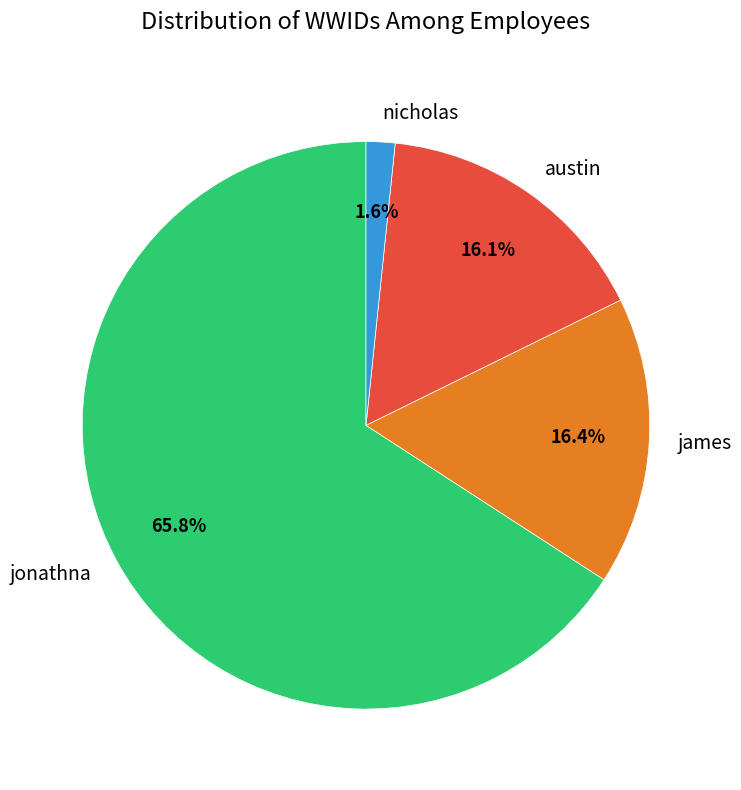

Does any single category account for the majority?

Yes